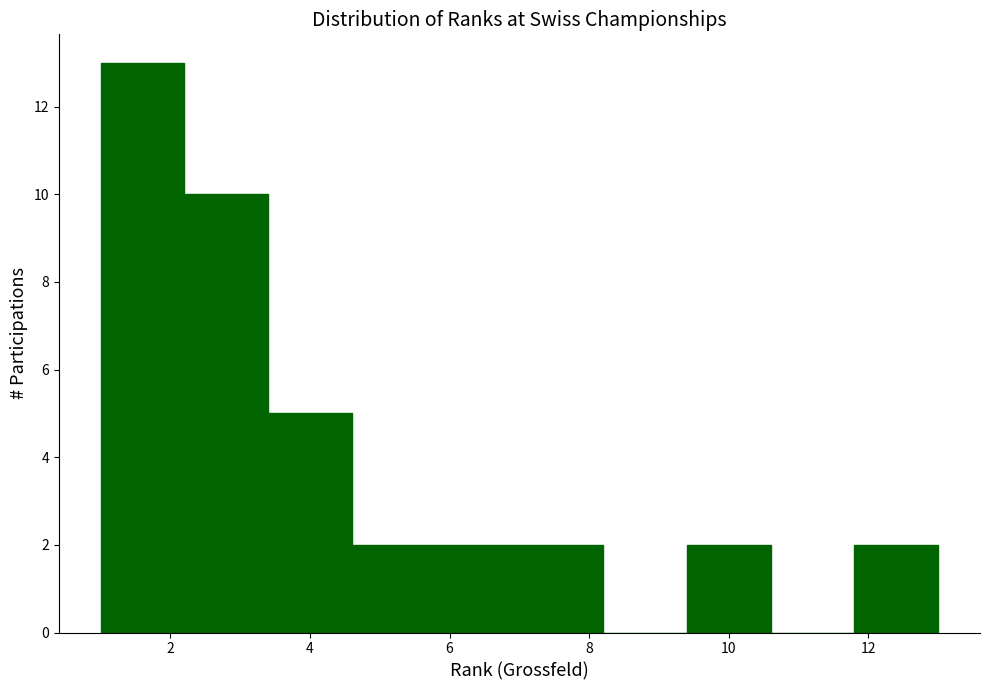

Reading left to right, list every bar in this chart as the range it spans on the x-axis followed by its height. The values are not printed on the chart, so give them approximately, as read against the axis.

1.0 to 2.2: 13
2.2 to 3.4: 10
3.4 to 4.6: 5
4.6 to 5.8: 2
5.8 to 7.0: 2
7.0 to 8.2: 2
8.2 to 9.4: 0
9.4 to 10.6: 2
10.6 to 11.8: 0
11.8 to 13.0: 2